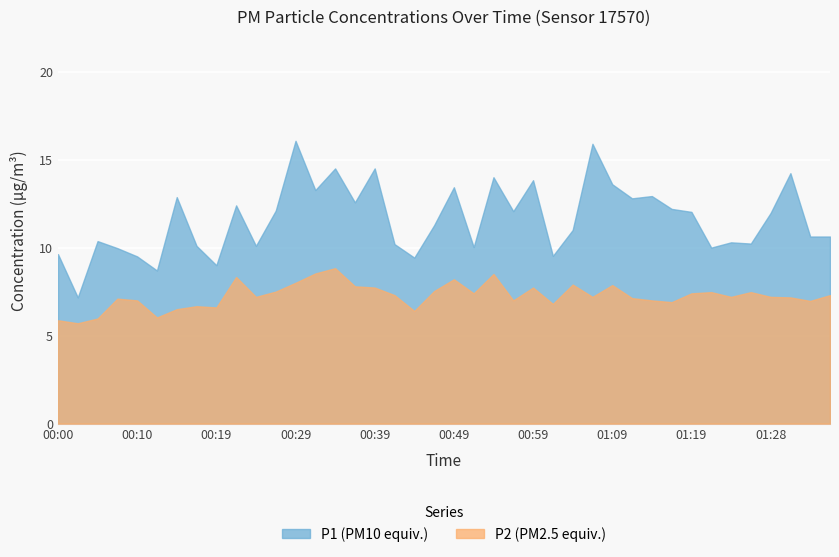

Where does the P2 series first go above 7?

00:07